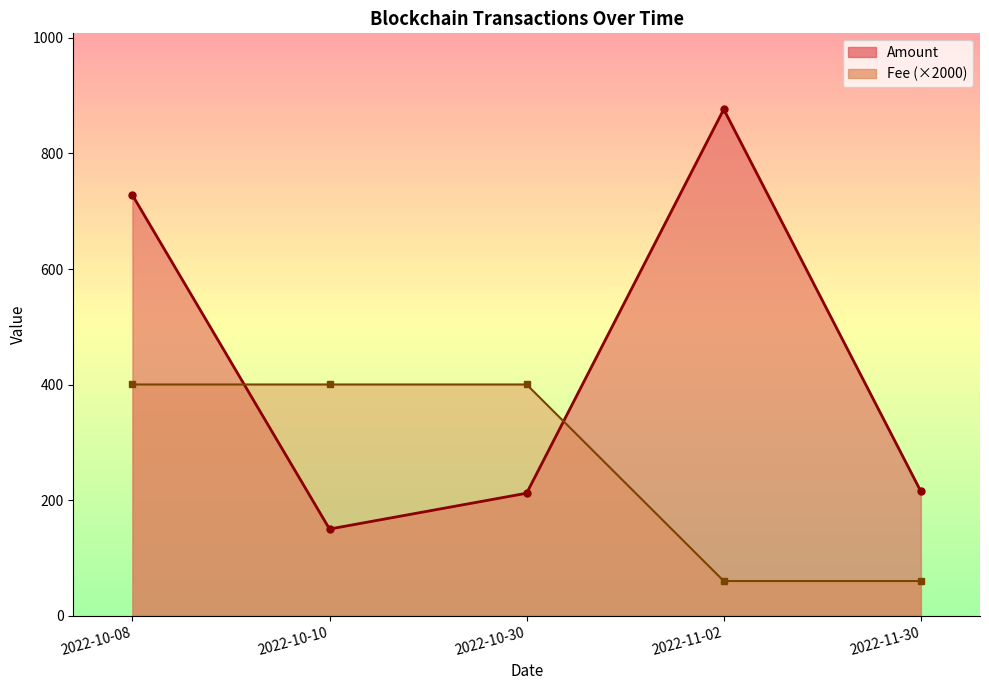

Is the value of Amount at 2022-10-30 greater than the value of Fee at 2022-11-30?

Yes